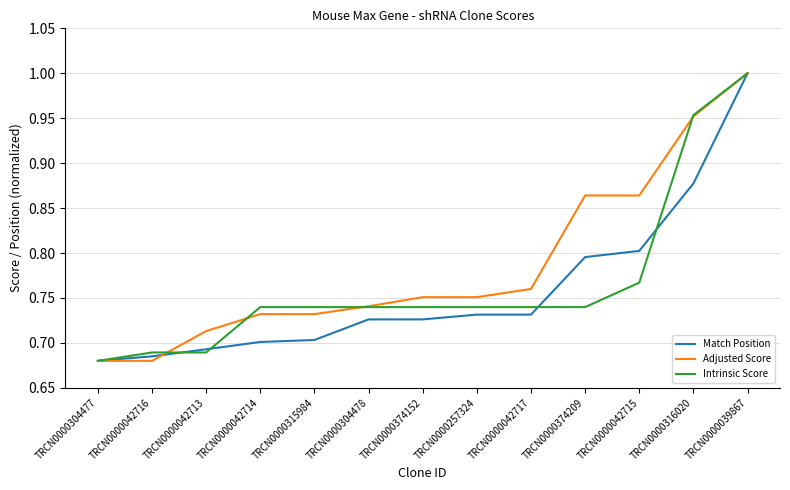

What is the difference between the maximum and minimum values in the Intrinsic Score series?

0.3